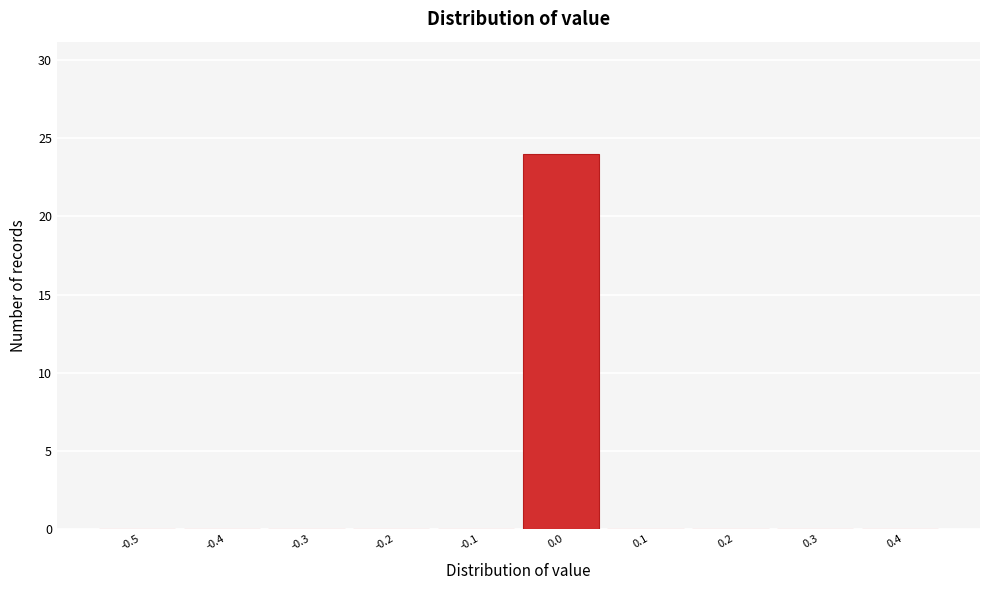

Reading left to right, extract all data points from this chart.

-0.5=0	-0.4=0	-0.3=0	-0.2=0	-0.1=0	0.0=24	0.1=0	0.2=0	0.3=0	0.4=0